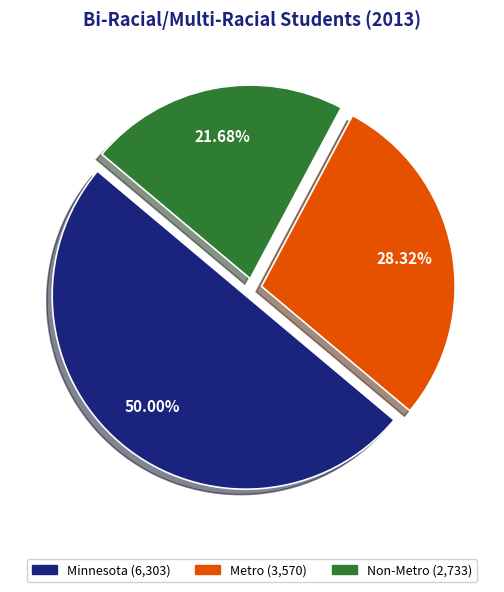

What is the largest slice in the pie chart?

Minnesota